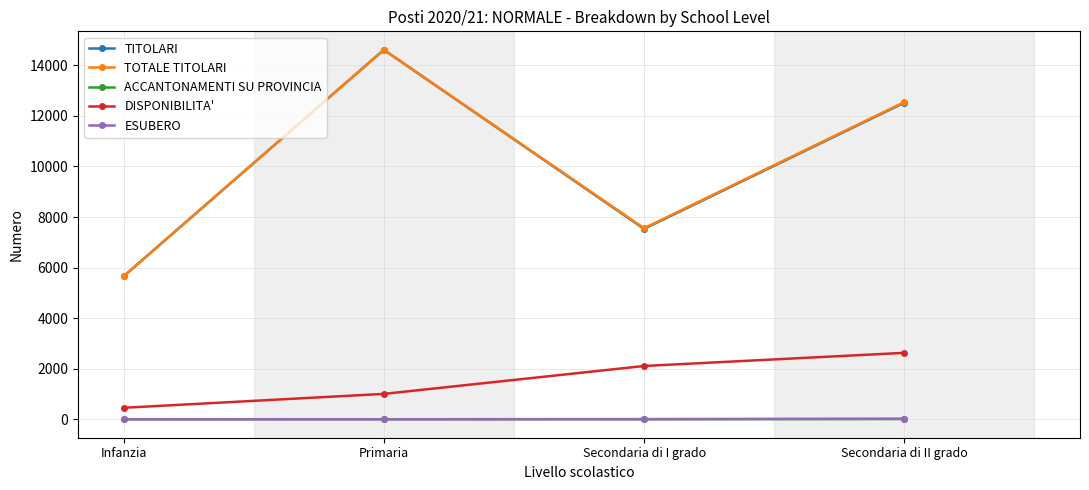

How many values in the TITOLARI series are below 12523?

2